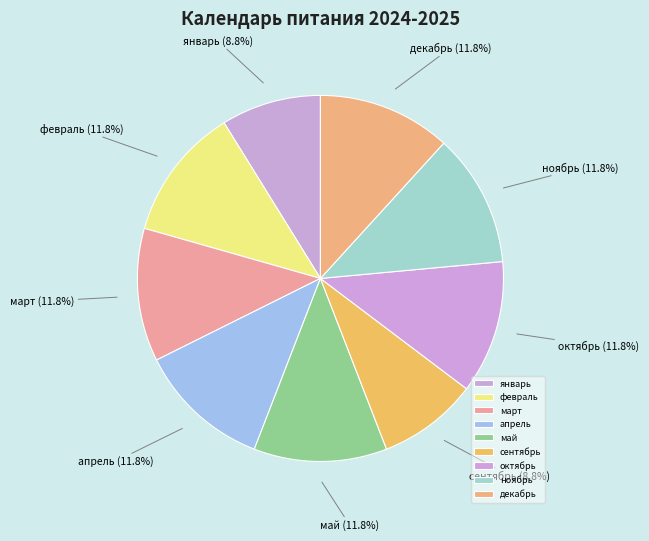

True or false: май accounts for 12% of the total.

True